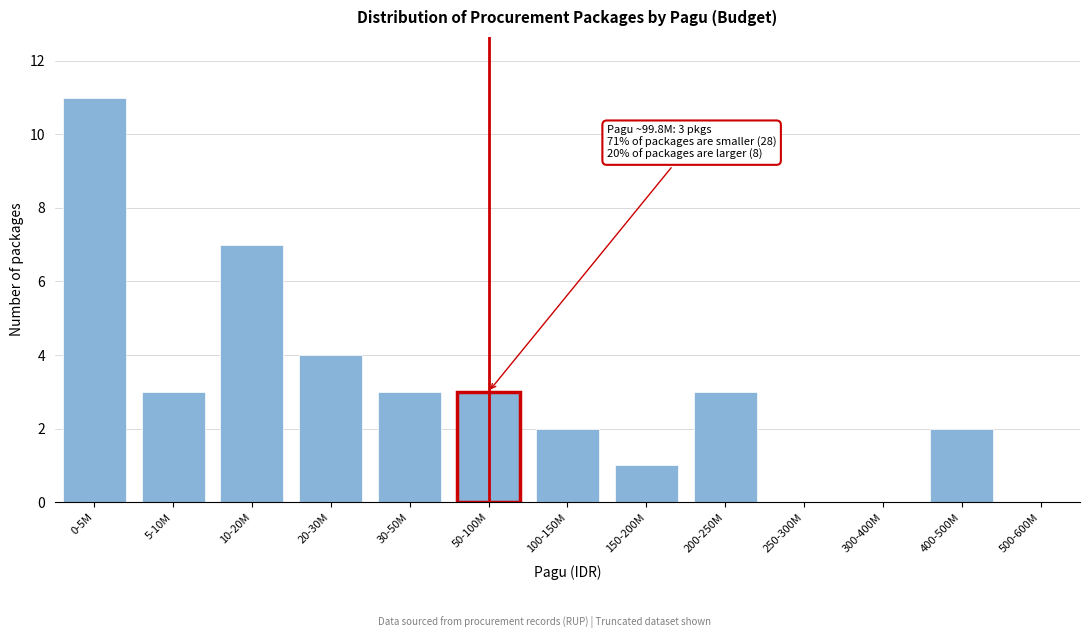

Reading right to left, transcribe all the data shown in this chart.

500-600M=0	400-500M=2	300-400M=0	250-300M=0	200-250M=3	150-200M=1	100-150M=2	50-100M=3	30-50M=3	20-30M=4	10-20M=7	5-10M=3	0-5M=11